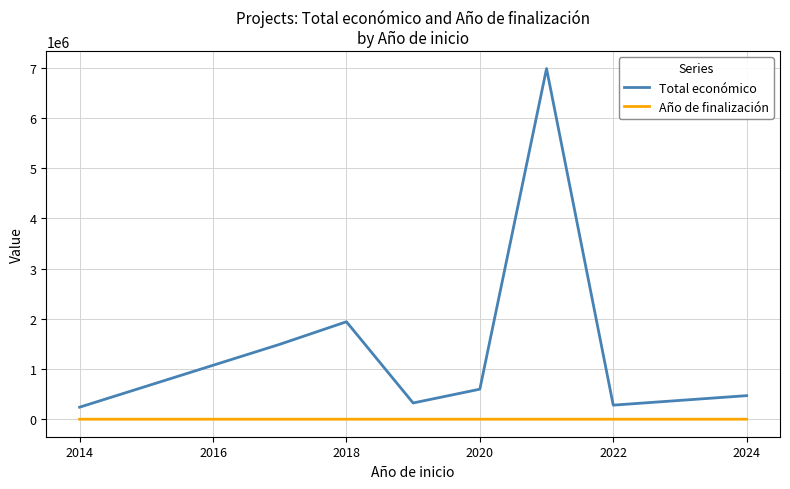

Rank the series by their maximum value, from highest to lowest.

Total económico, Año de finalización